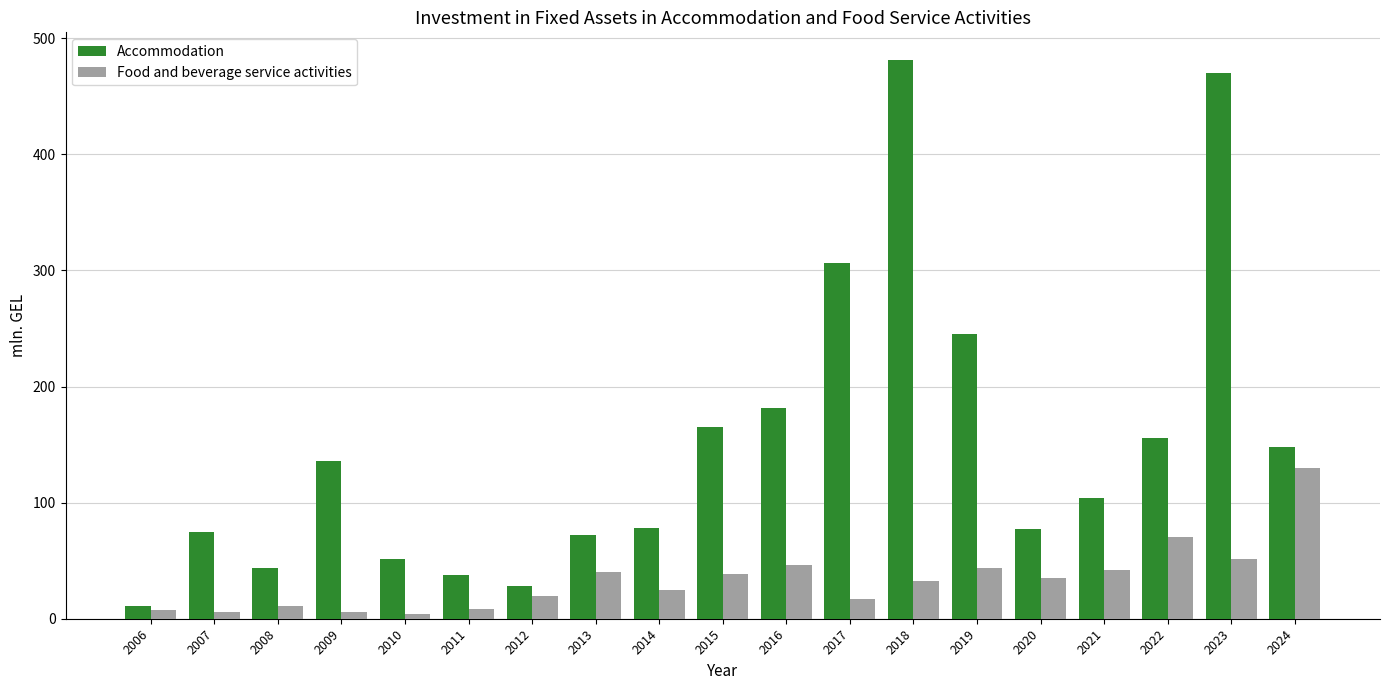

What is the spread (max minus min) of values at 2007?

68.9